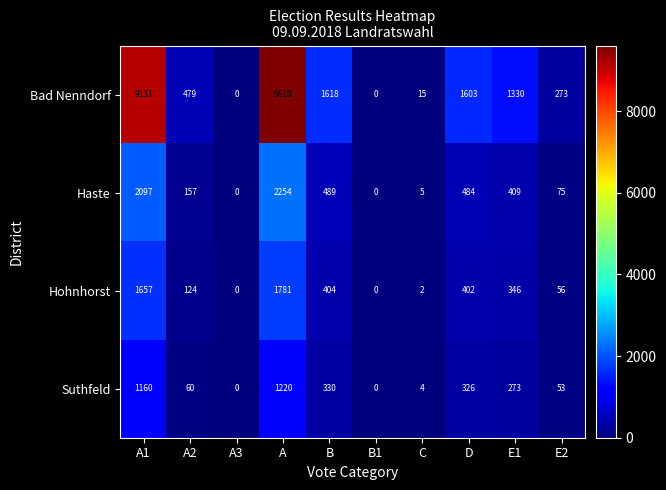

Between C and E1, which series saw the biggest shift?

Bad Nenndorf